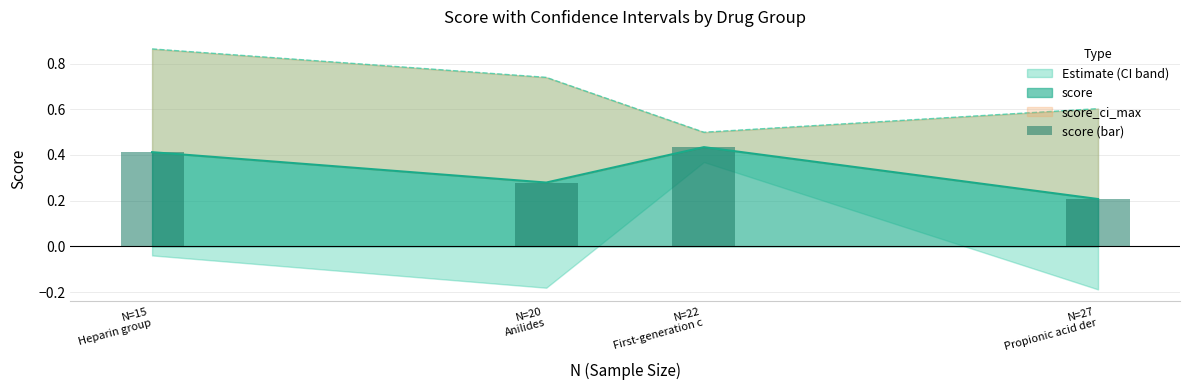

What is the minimum value shown in the chart?

0.2